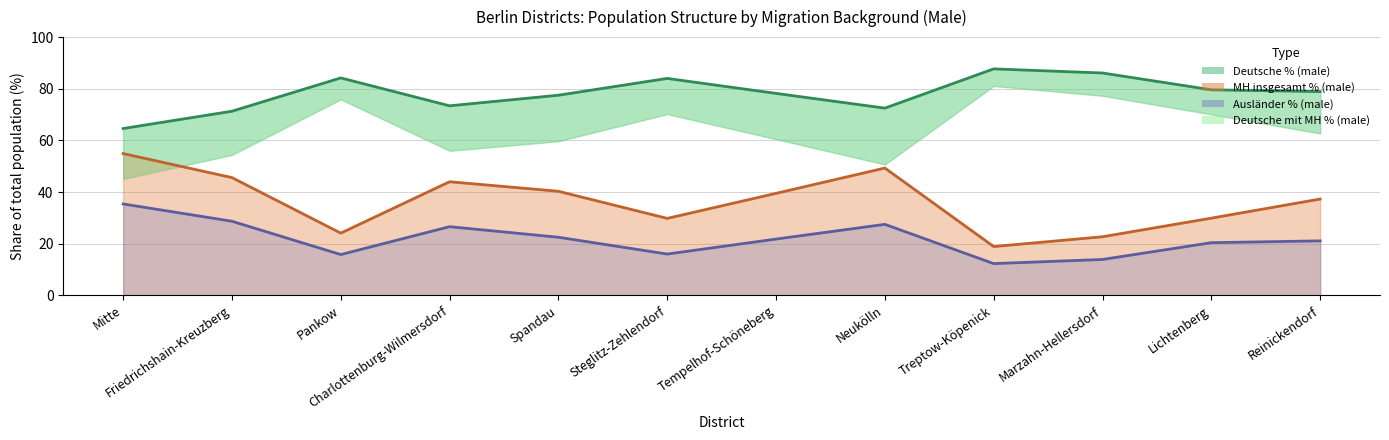

Is it true that Deutsche ohne MH % (male) equals 45.6 at Steglitz-Zehlendorf?

False